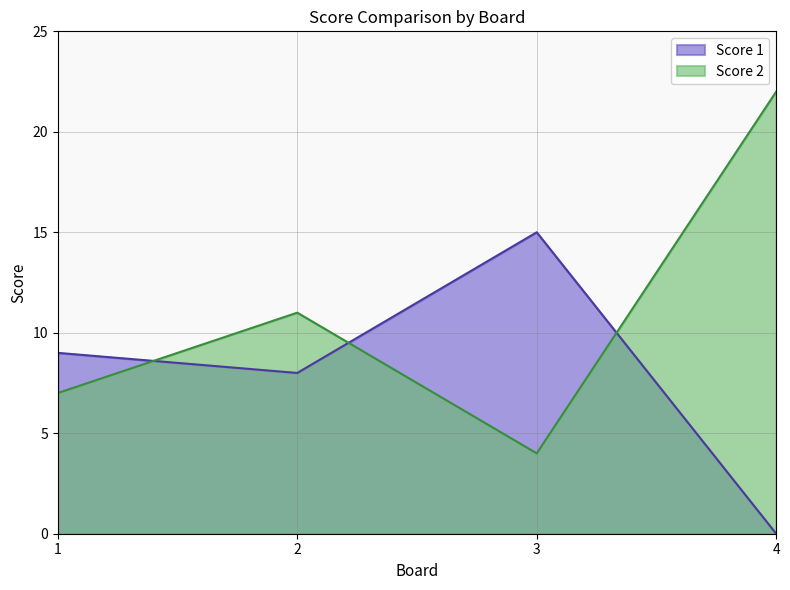

What is the difference between the highest and lowest values at 2?

3